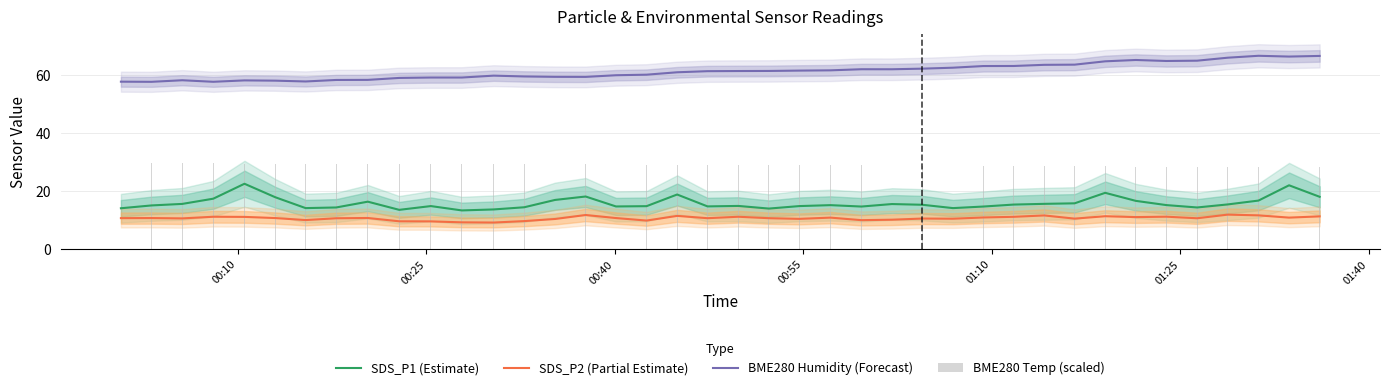

What is the maximum value for BME280 Humidity (Forecast)?

66.8